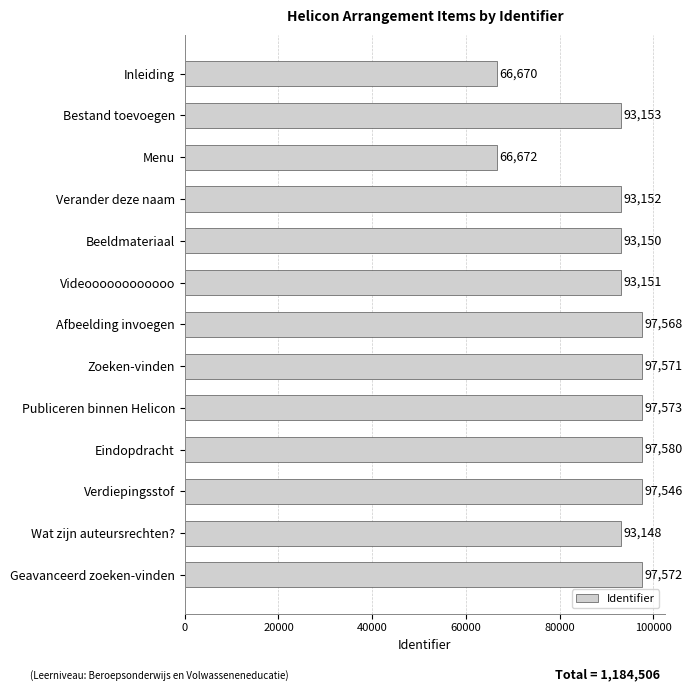

Reading top to bottom, what are all the values shown in this chart?

66670	93153	66672	93152	93150	93151	97568	97571	97573	97580	97546	93148	97572